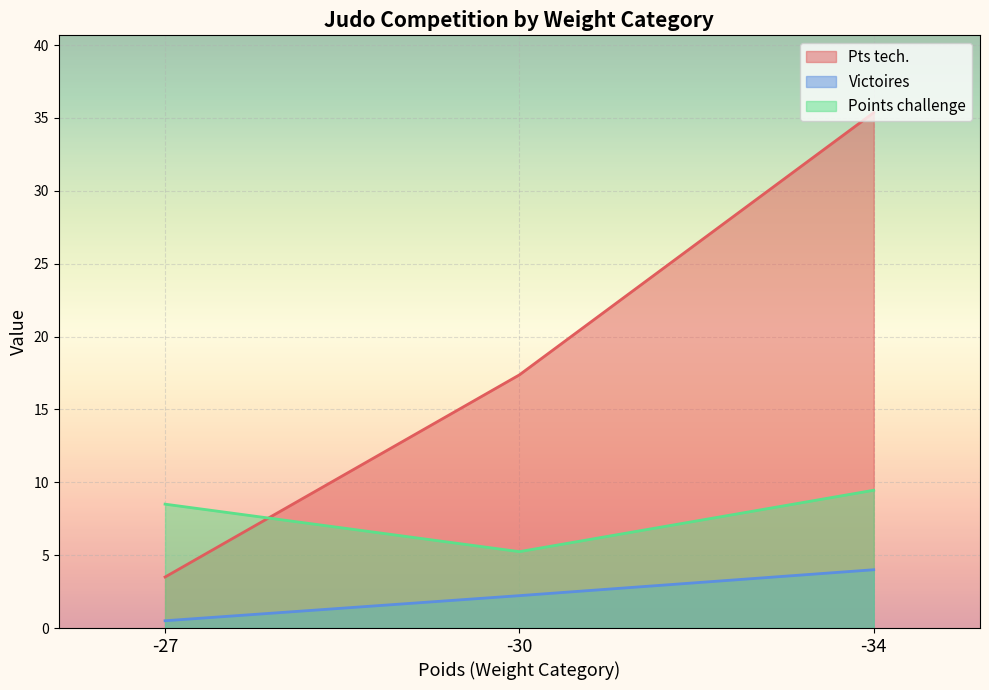

How many lines are shown in the chart?

3